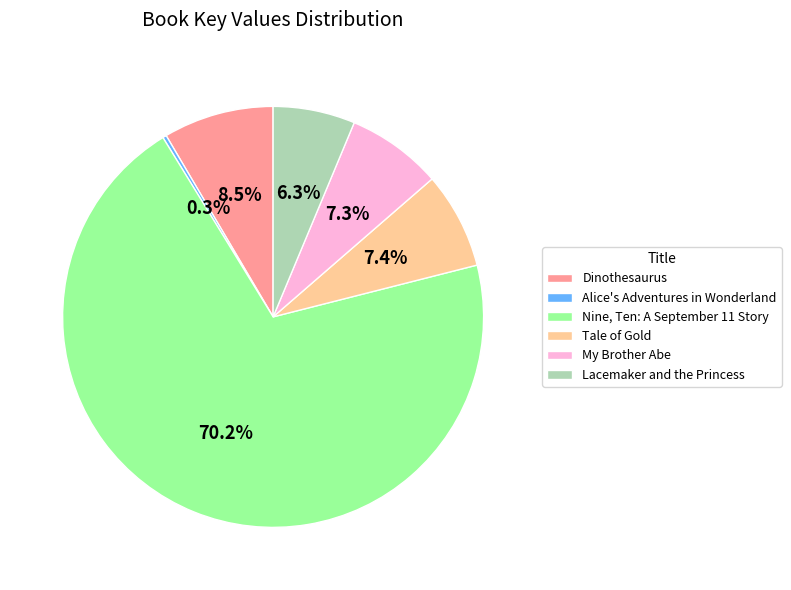

Between Nine, Ten: A September 11 Story and Alice's Adventures in Wonderland, which is larger?

Nine, Ten: A September 11 Story